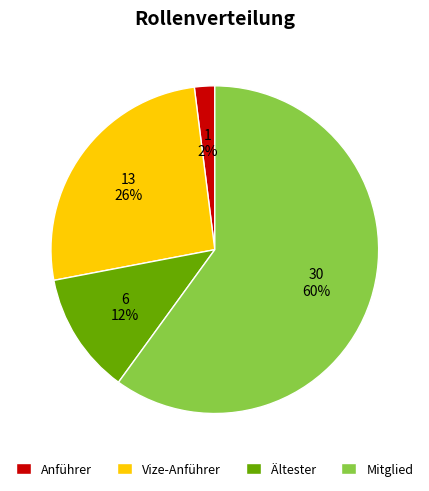

Combined, do Mitglied and Vize-Anführer account for over 50%?

Yes